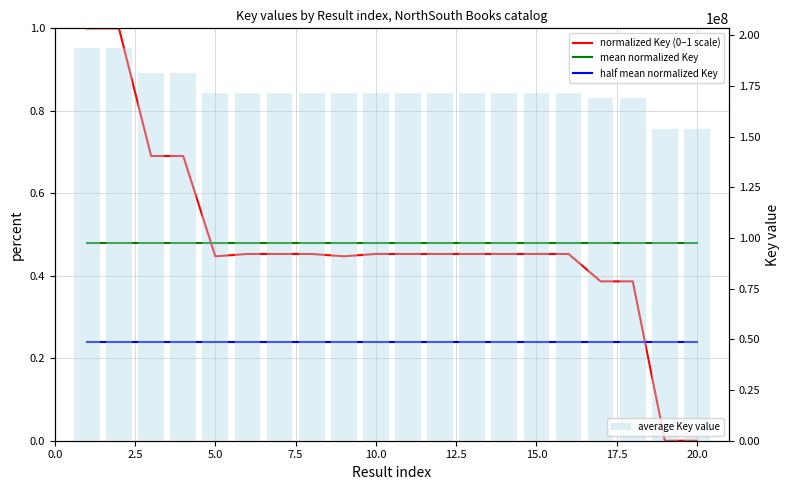

List the series in order of their peak value, lowest first.

half mean normalized Key, mean normalized Key, normalized Key (0–1 scale), average Key value